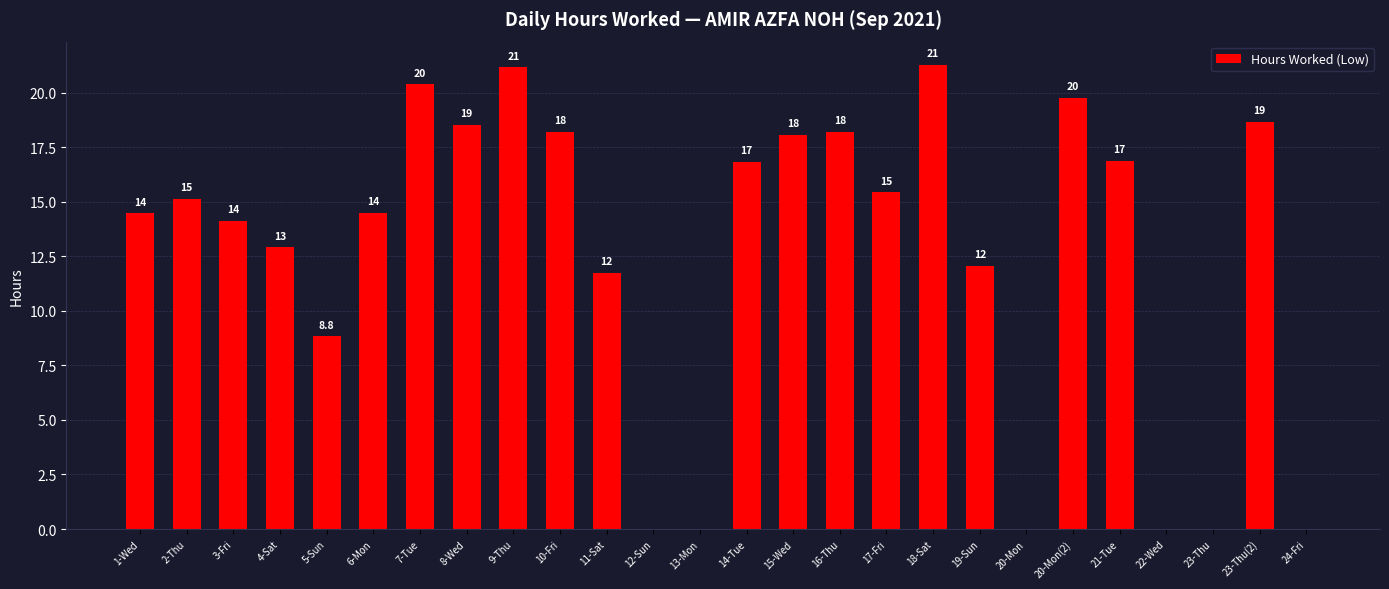

Are the bars horizontal?

No